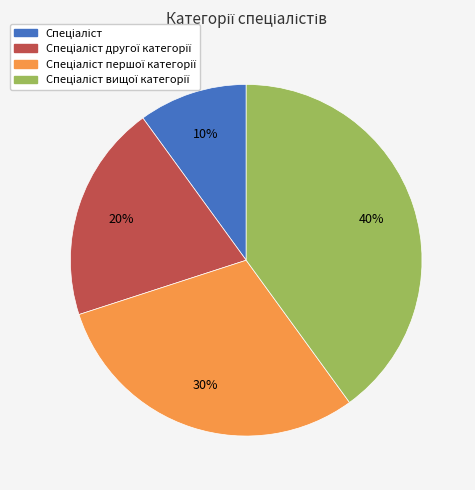

How many slices are in this pie chart?

4